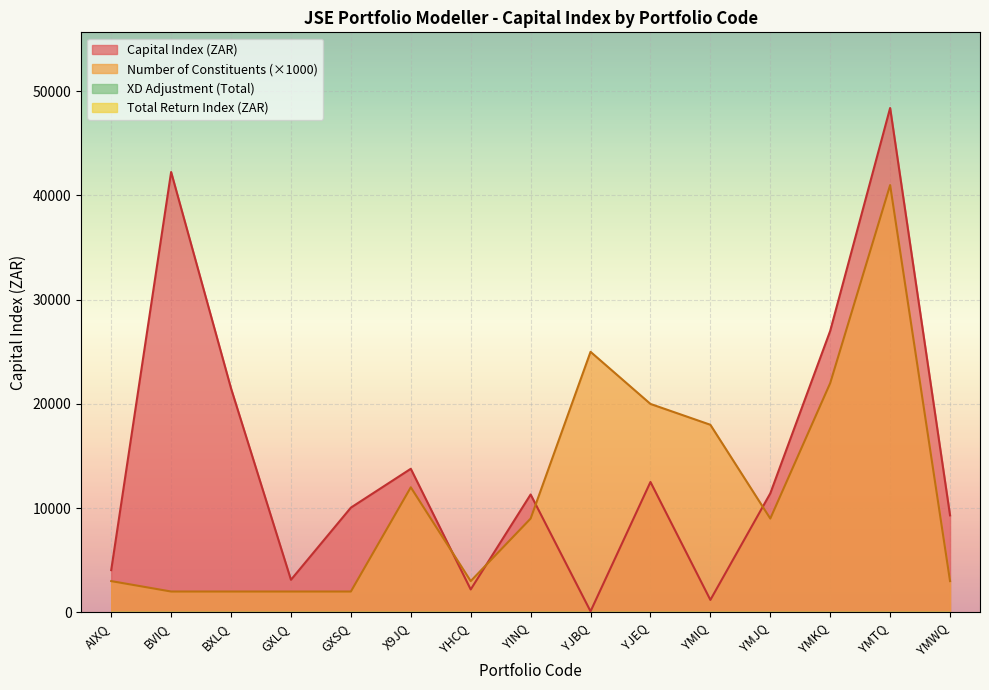

Between YHCQ and YMWQ, which series saw the biggest shift?

Capital Index (ZAR)